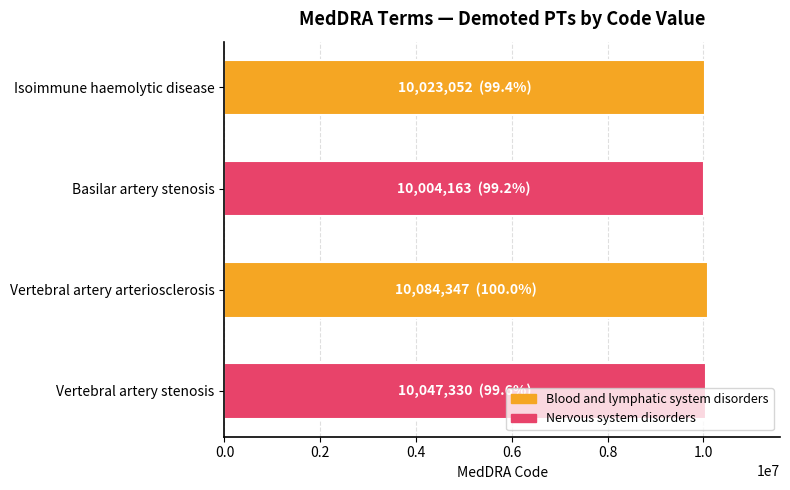

What is the label of the 2nd bar from the bottom?

Vertebral artery arteriosclerosis